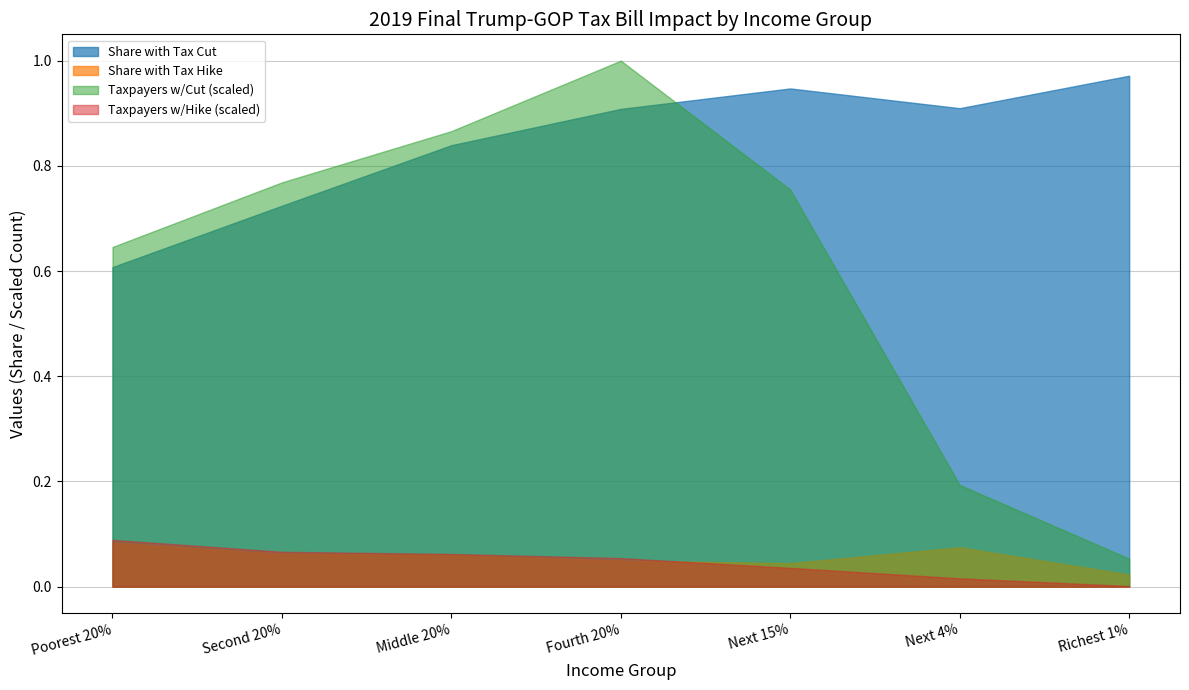

What is the label of the 3rd point from the right?

Next 15%